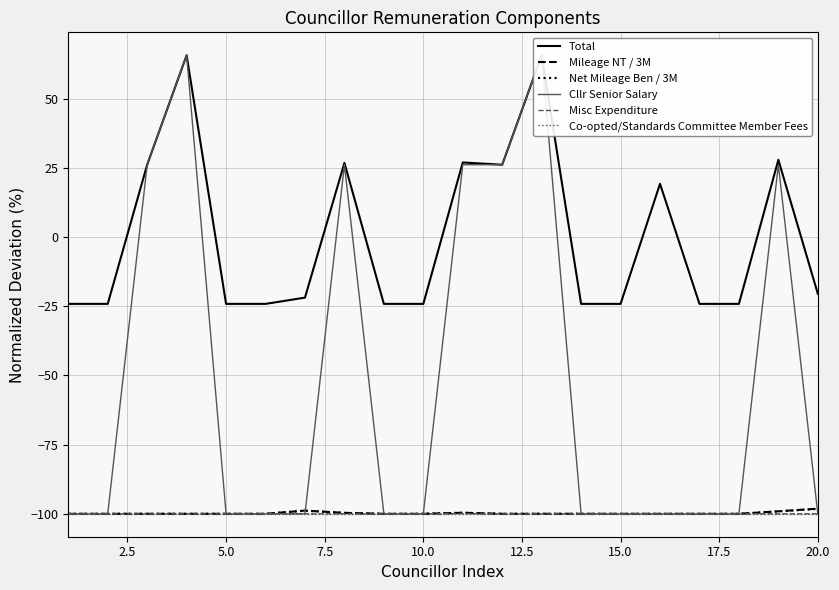

Reading left to right, transcribe all the data shown in this chart.

Total: -24.2	-24.2	26.1	65.6	-24.2	-24.2	-21.9	26.8	-24.2	-24.2	26.9	26.1	65.6	-24.2	-24.2	19.2	-24.2	-24.2	27.9	-20.5
Mileage NT / 3M: -100.0	-100.0	-100.0	-100.0	-100.0	-100.0	-98.8	-99.7	-100.0	-100.0	-99.6	-100.0	-100.0	-100.0	-100.0	-100.0	-100.0	-100.0	-99.1	-98.1
Net Mileage Ben / 3M: -100.0	-100.0	-100.0	-100.0	-100.0	-100.0	-98.9	-99.7	-100.0	-100.0	-99.6	-100.0	-100.0	-100.0	-100.0	-100.0	-100.0	-100.0	-99.1	-98.2
Cllr Senior Salary: -100.0	-100.0	26.1	65.6	-100.0	-100.0	-100.0	26.1	-100.0	-100.0	26.1	26.1	65.6	-100.0	-100.0	-100.0	-100.0	-100.0	26.1	-100.0
Misc Expenditure: -100.0	-100.0	-100.0	-100.0	-100.0	-100.0	-100.0	-100.0	-100.0	-100.0	-99.9	-100.0	-100.0	-100.0	-100.0	-100.0	-100.0	-100.0	-100.0	-100.0
Co-opted/Standards Committee Member Fees: -100.0	-100.0	-100.0	-100.0	-100.0	-100.0	-100.0	-100.0	-100.0	-100.0	-100.0	-100.0	-100.0	-100.0	-100.0	-100.0	-100.0	-100.0	-100.0	-100.0